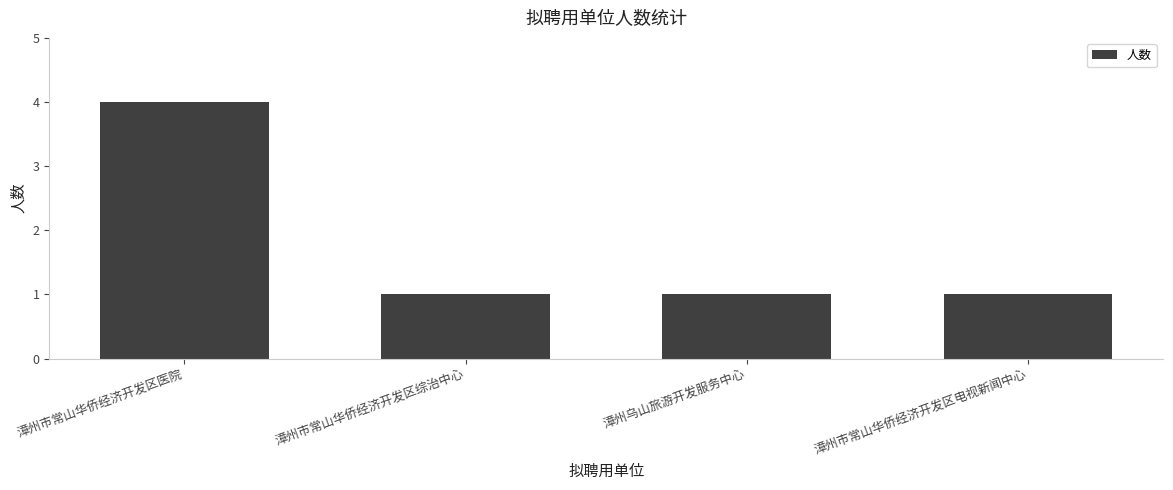

True or false: the data shows 7 at 漳州市常山华侨经济开发区医院.

False